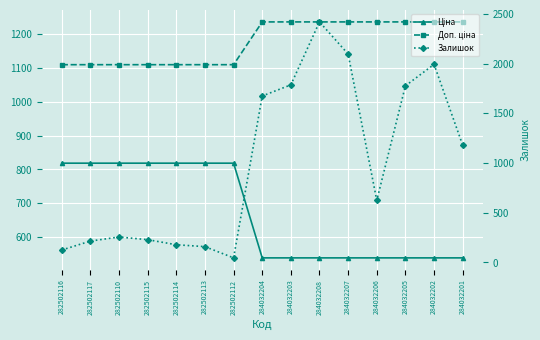

What is the value of the Ціна point at the 8th from the left?

539.0